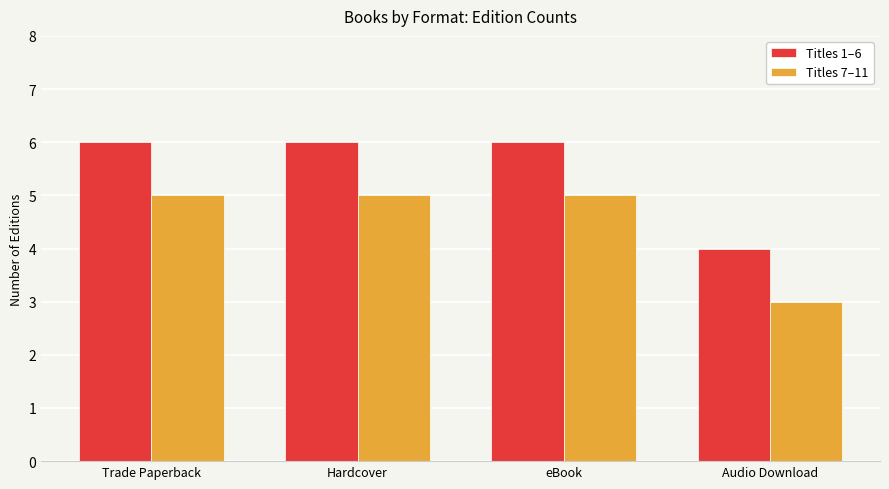

Reading left to right, extract all data points from this chart.

Titles 1–6: 6	6	6	4
Titles 7–11: 5	5	5	3